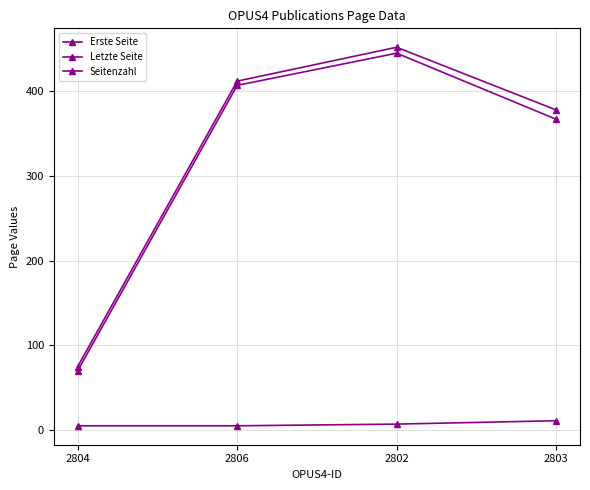

True or false: Erste Seite has a value of 261 at 2806.

False